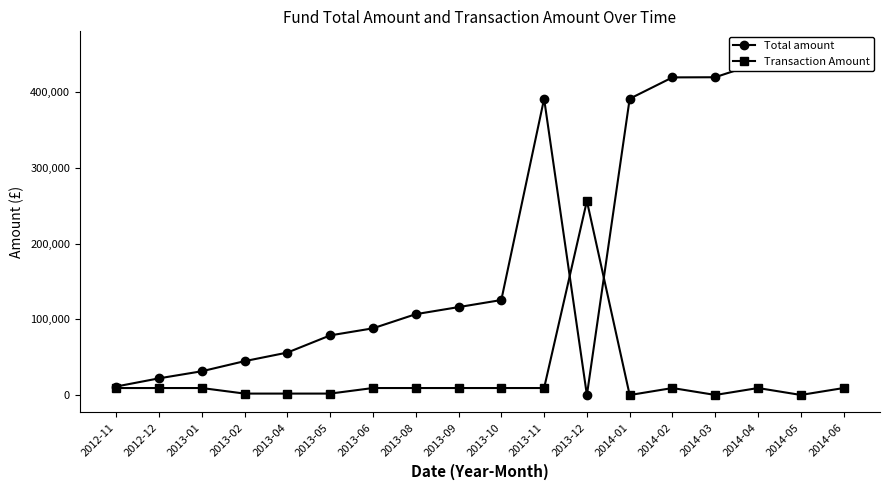

At how many categories does at least one series exceed 414127?

5